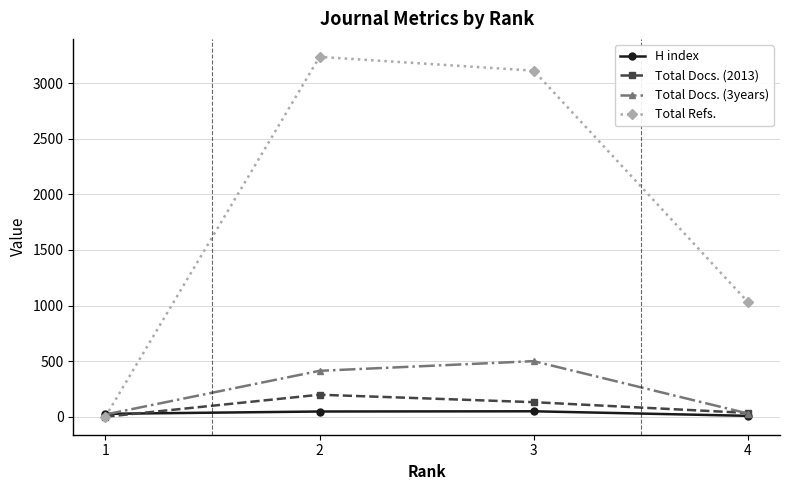

At how many categories does at least one series exceed 2478?

2